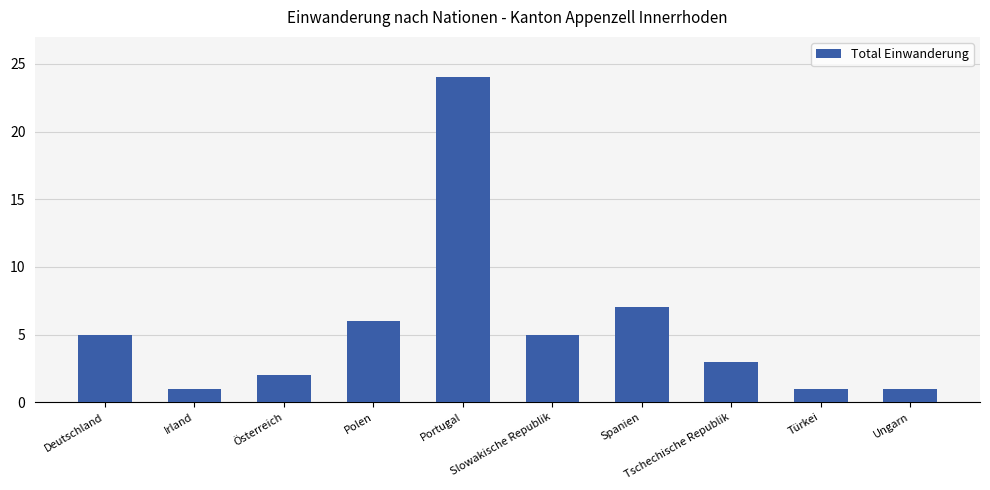

How many data points are less than 5?

5